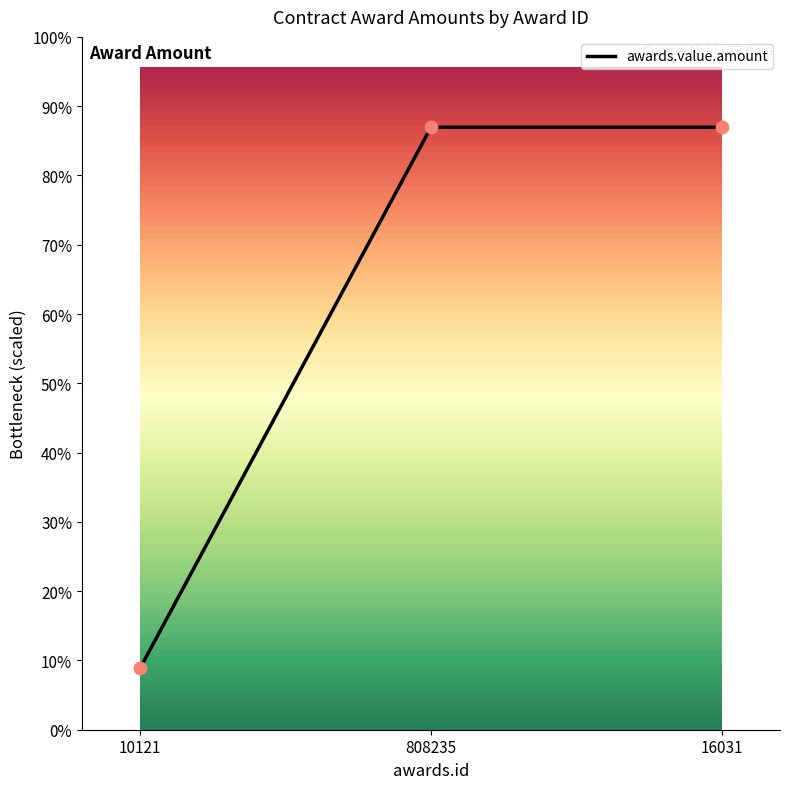

What is the ratio of the value at 10121 to the value at 808235?

0.1